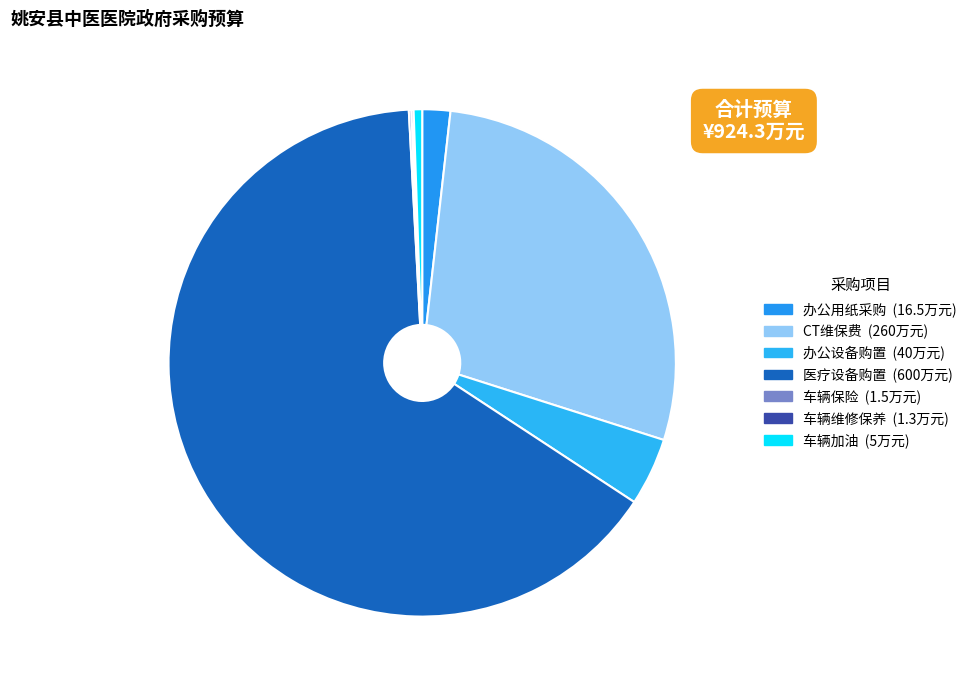

Which category accounts for the majority?

医疗设备购置